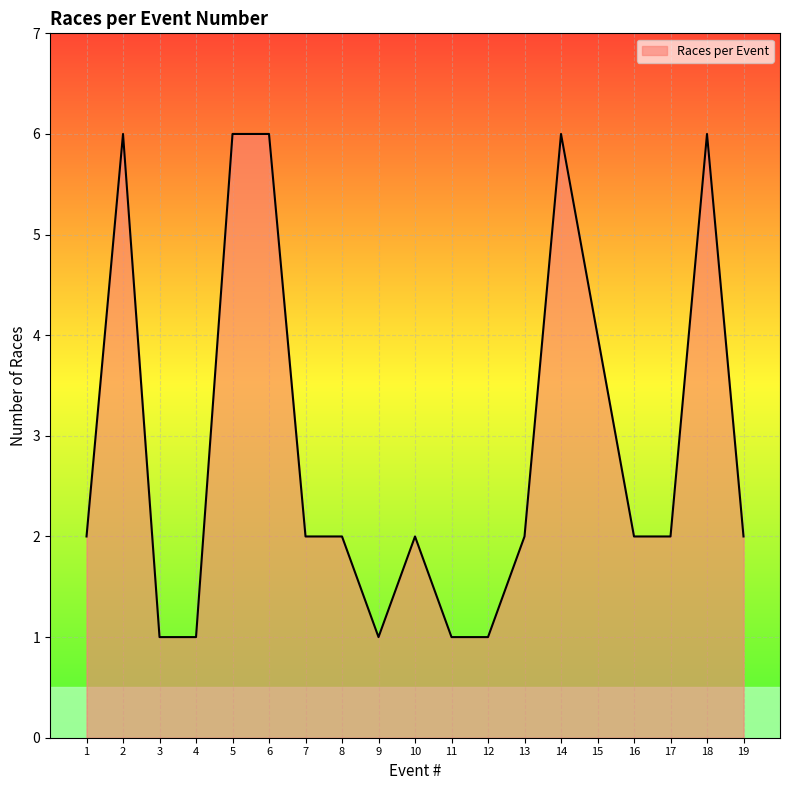

Is it true that the value at 15 is 2?

False